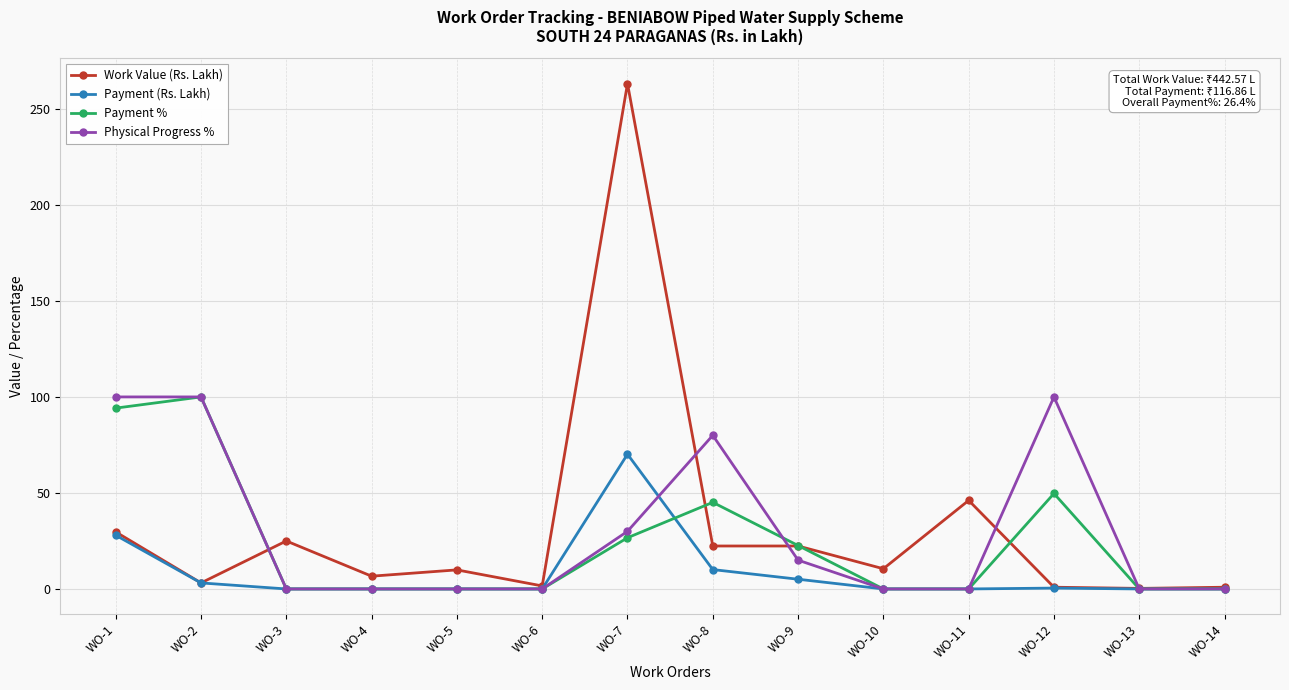

What is the difference between the maximum and minimum values in the Payment (Rs. Lakh) series?

70.2